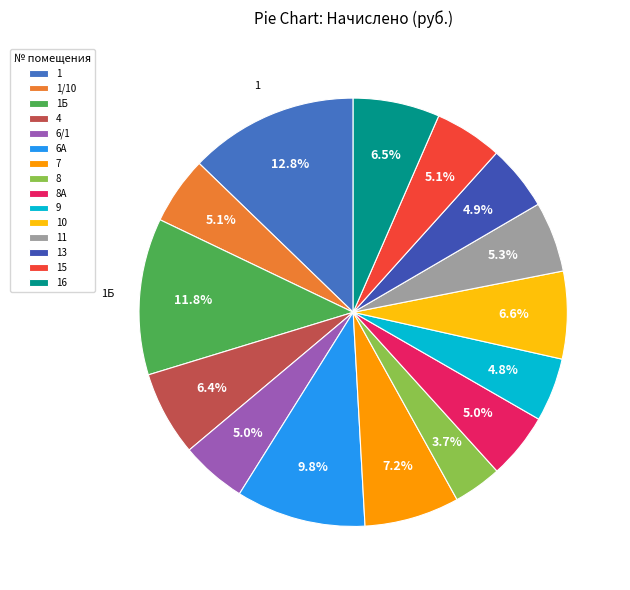

To the nearest percent, what is the difference between the largest and smallest slice percentages?

9%